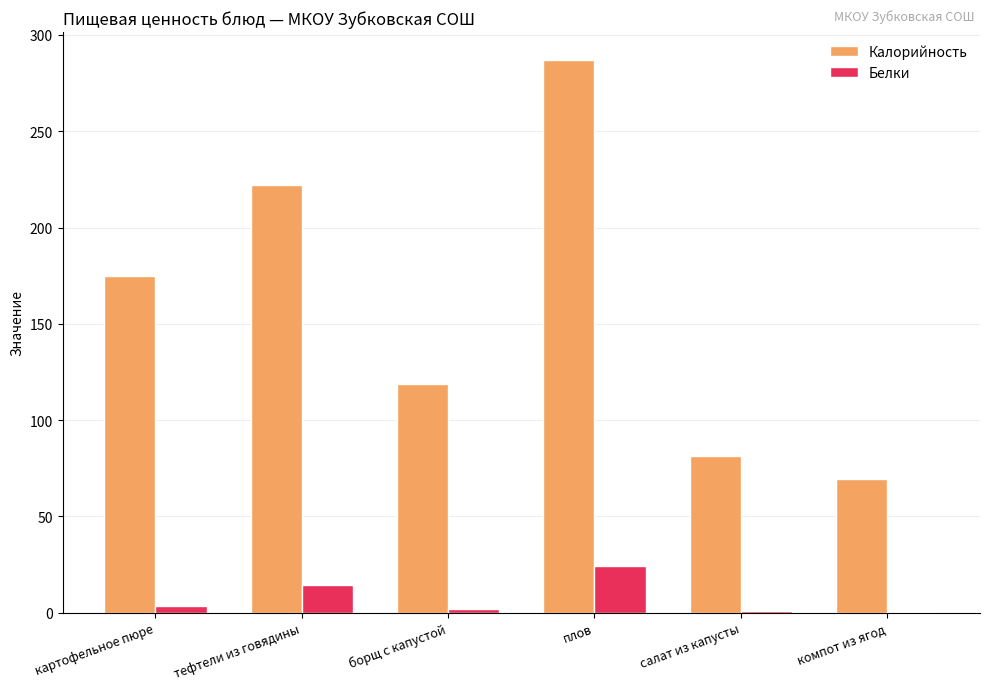

At which category is the sum across all series the highest?

плов